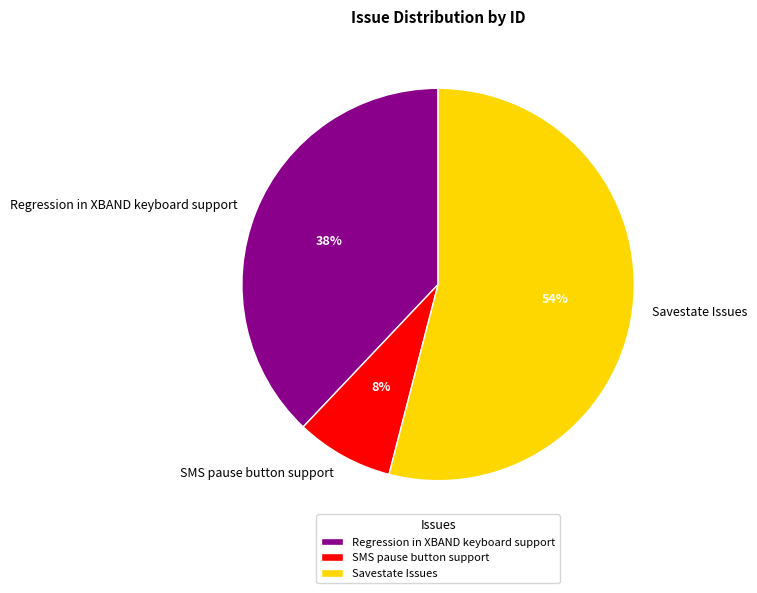

To the nearest percent, what percentage of the pie is SMS pause button support?

8%